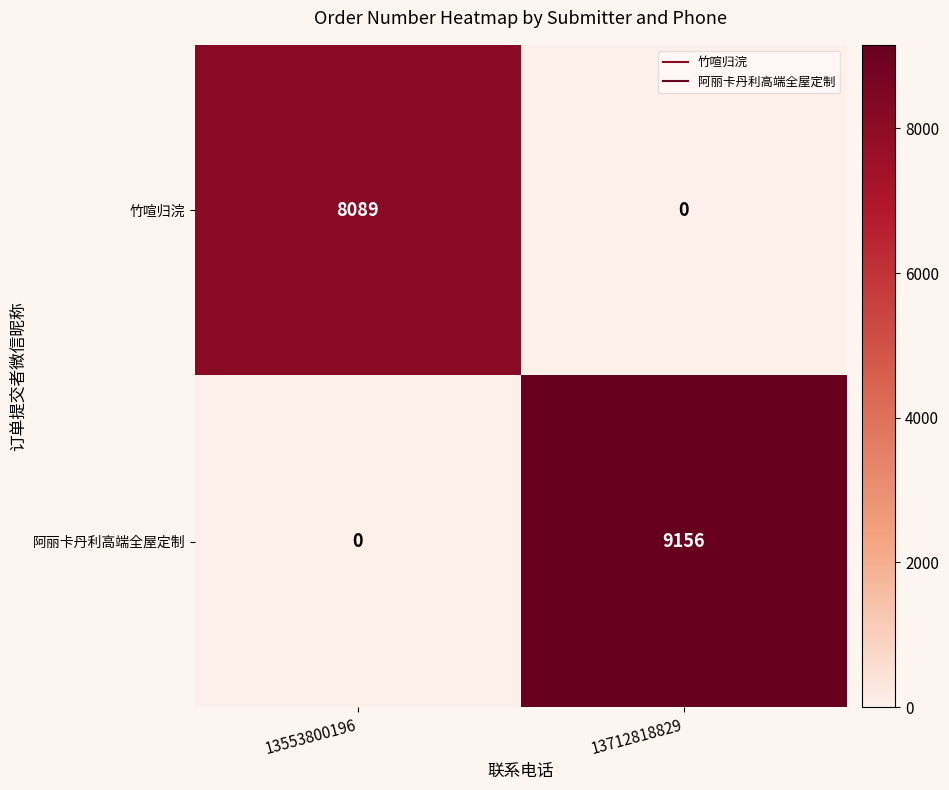

List the series in order of their overall mean, lowest first.

竹喧归浣, 阿丽卡丹利高端全屋定制